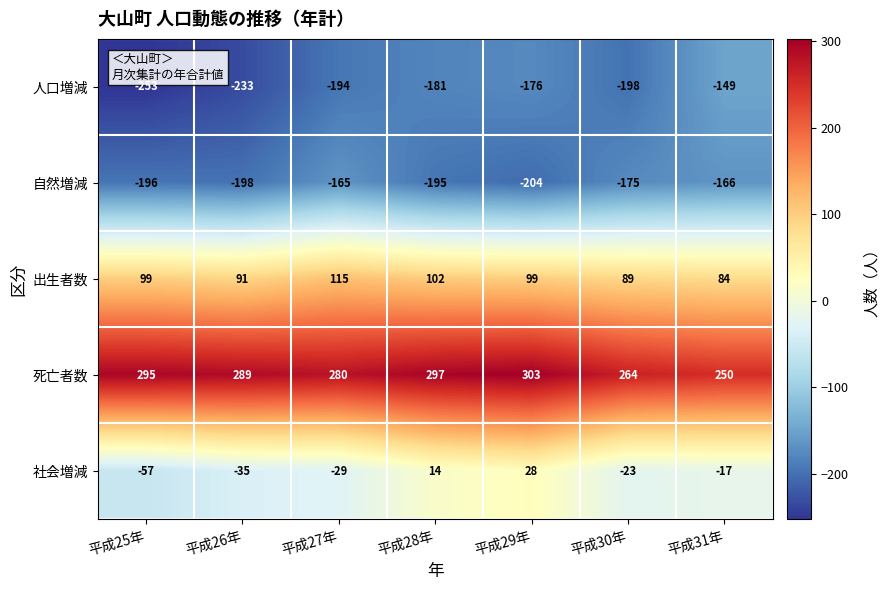

At which category is the sum across all series the highest?

平成29年